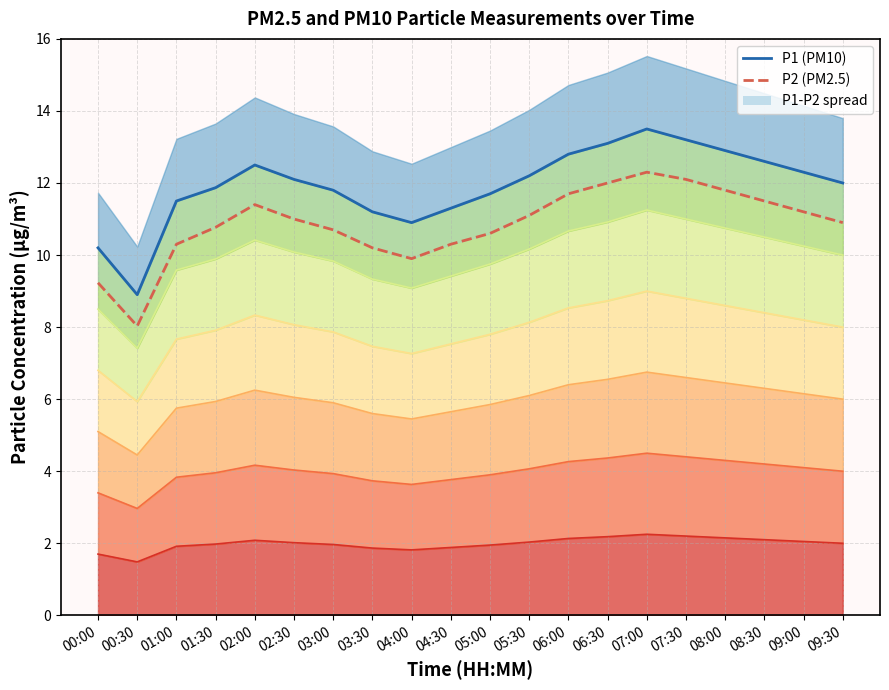

The value of P1 (PM10) at 08:00 is 4.4. True or false?

False